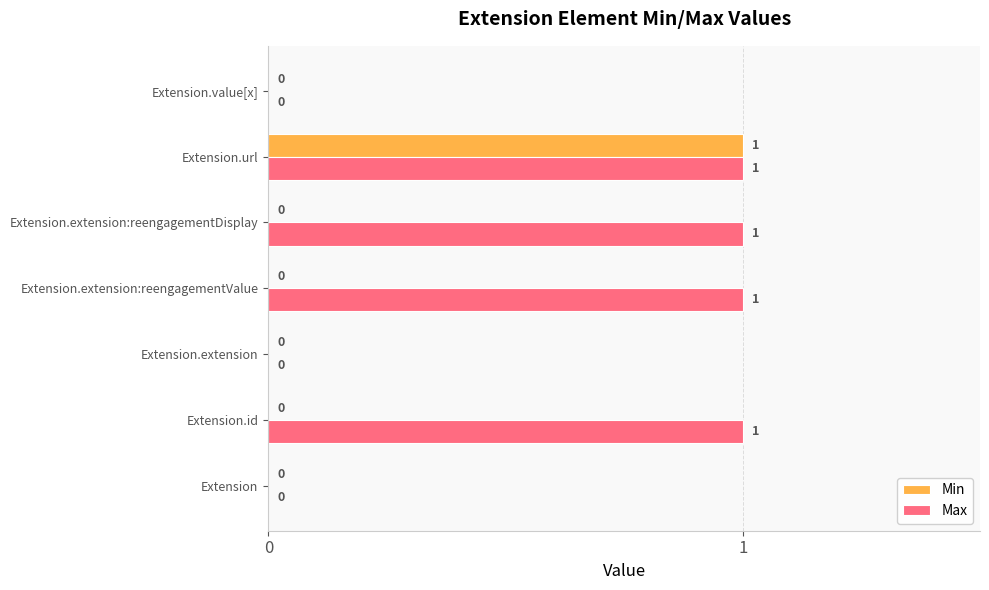

Which series has the largest total across all categories?

Max